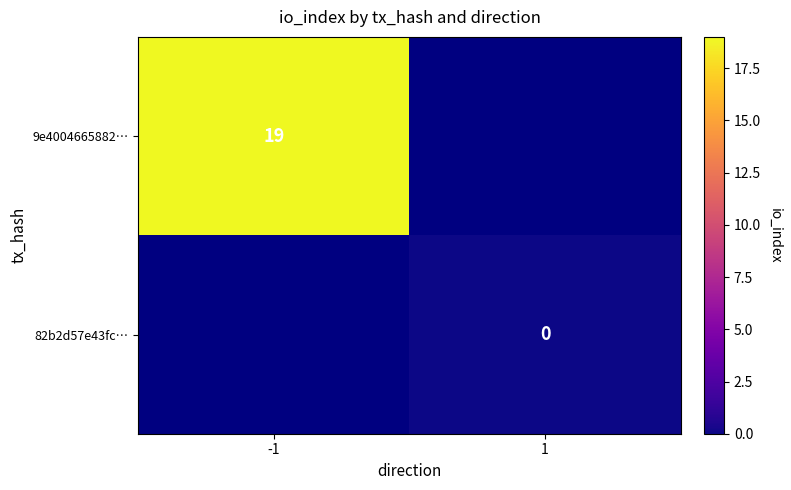

True or false: 9e4004665882… has a value of 31 at -1.

False